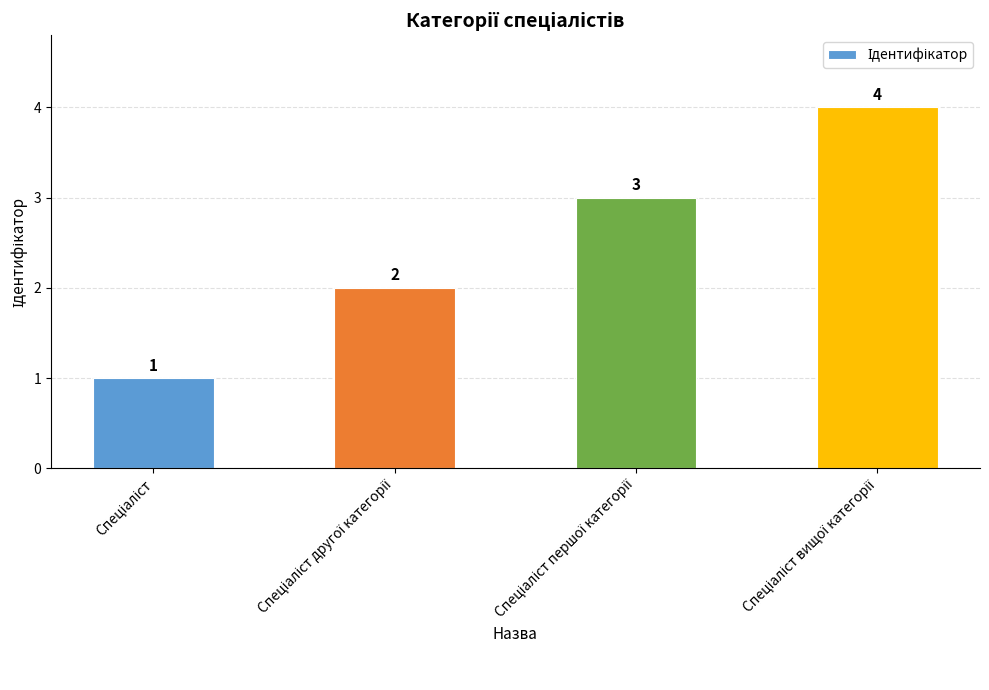

What is the maximum value shown in the chart?

4